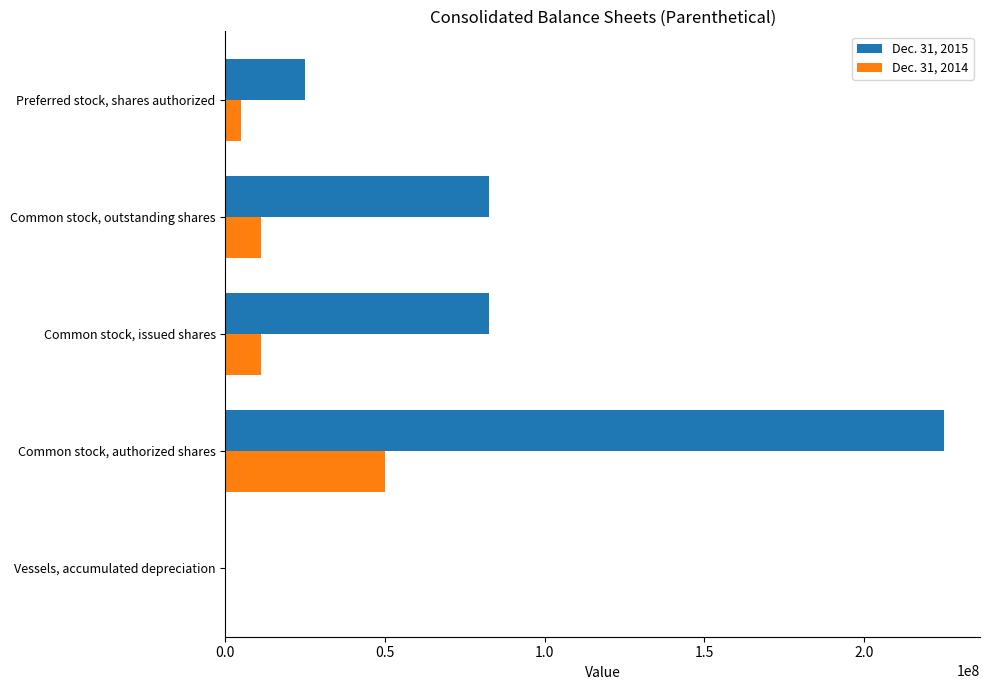

The Dec. 31, 2014 series shows 20176703 at Common stock, outstanding shares. True or false?

False